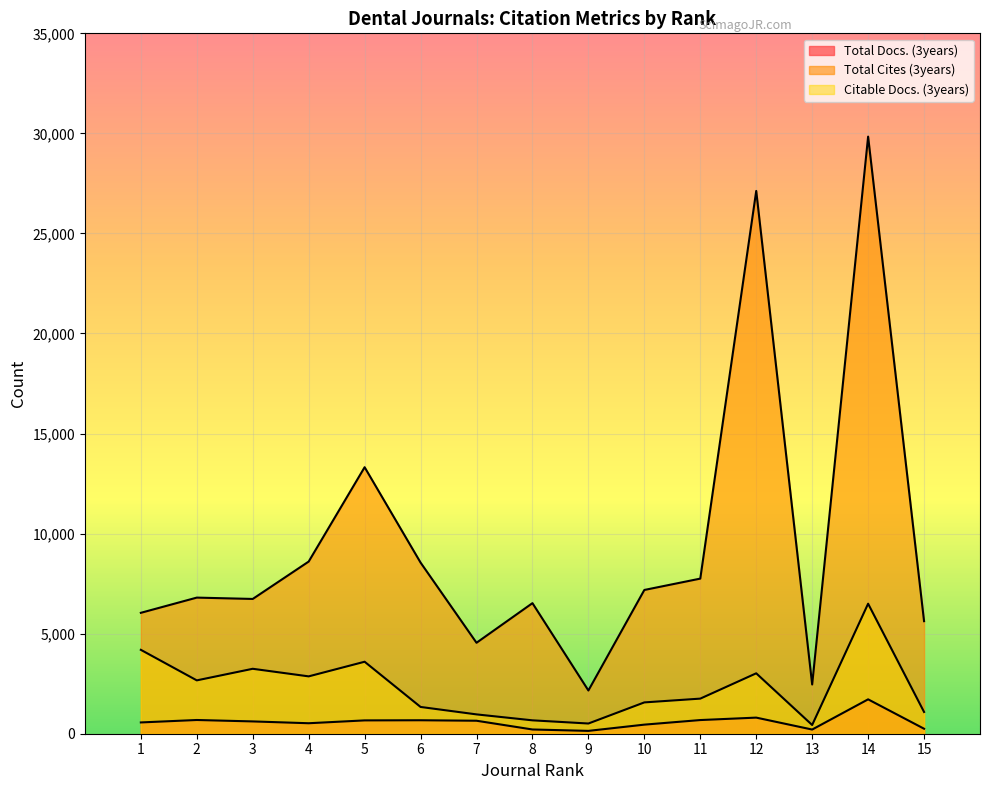

Does the chart display data point markers on the line(s)?

No